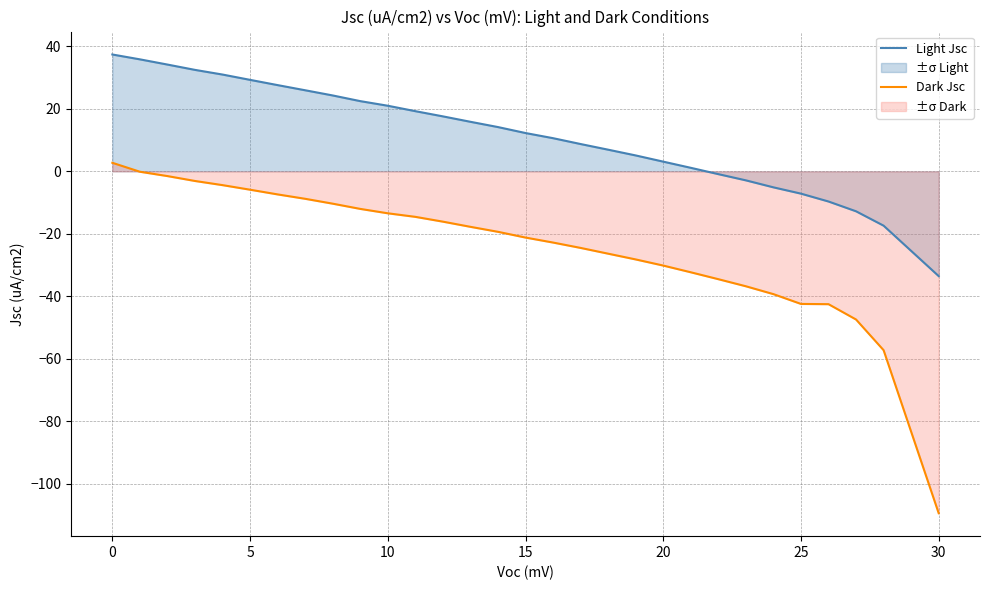

The value of Dark Jsc at 5 is -0.4. True or false?

False